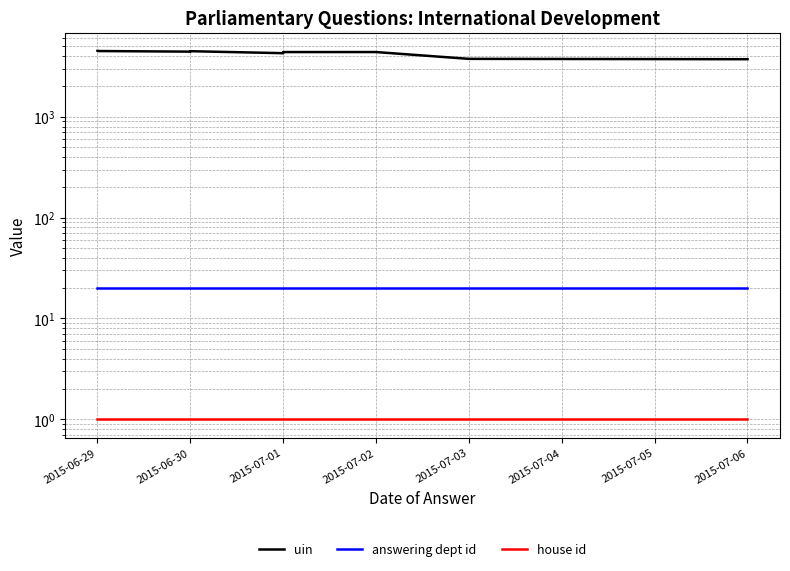

Which category has the highest value across all series?

2015-06-29